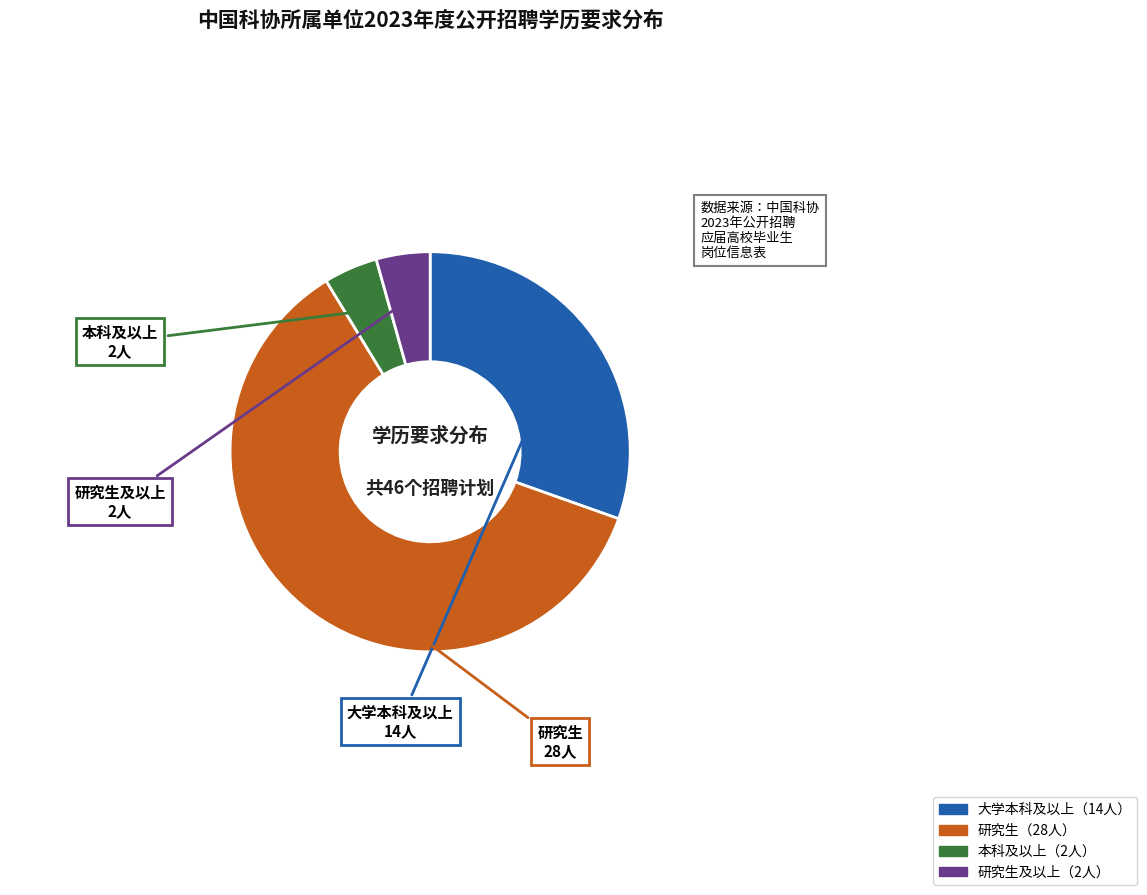

Is there any slice that represents more than half of the pie?

Yes